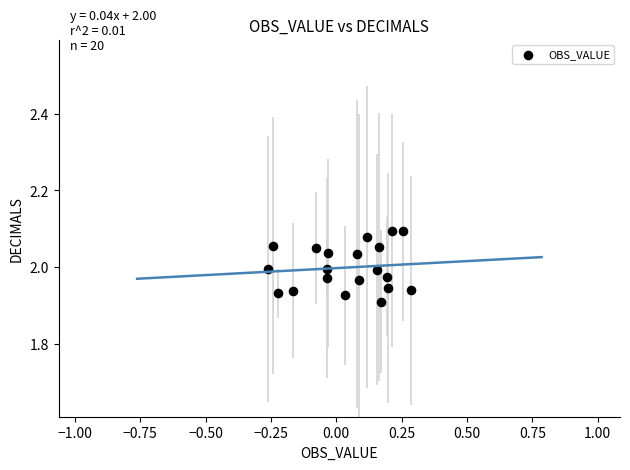

What is the range of X values (max minus min)?

0.5